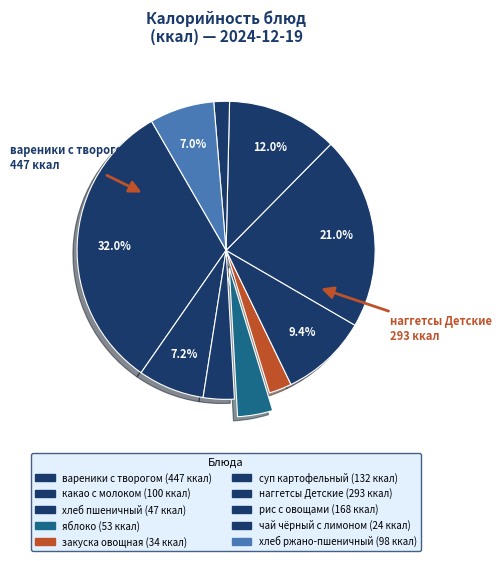

What is the change in value from какао с молоком to хлеб пшеничный?

-53.5